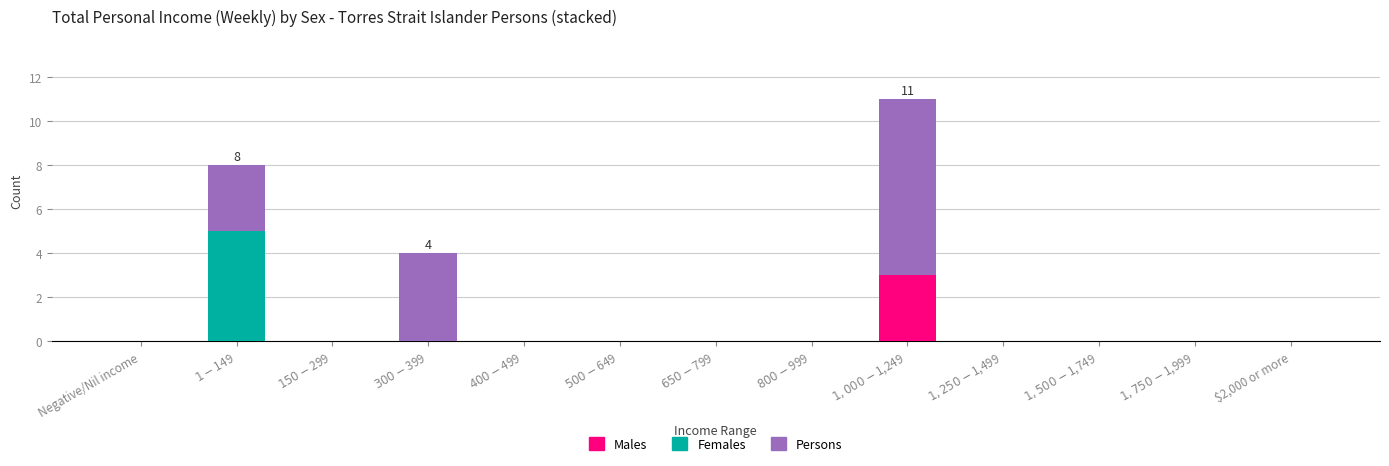

What are all the series names shown in the legend?

Males, Females, Persons